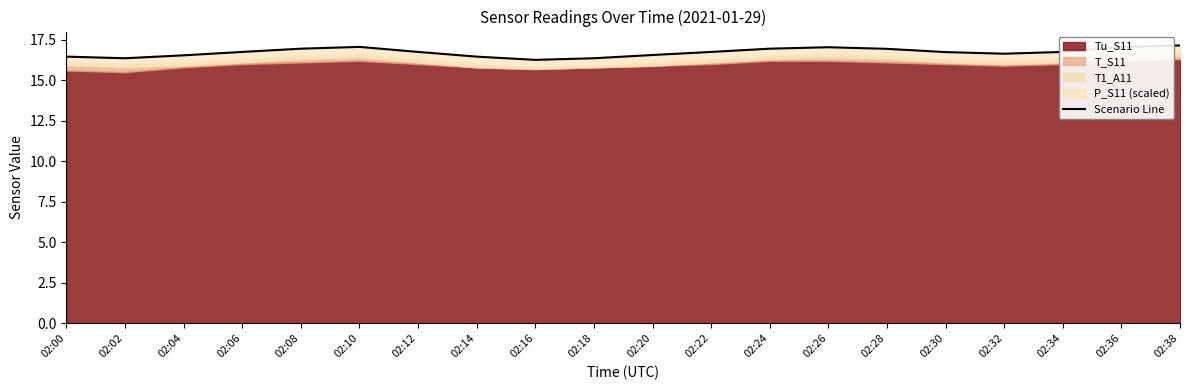

True or false: there are more than 0 points higher than both neighbors.

True